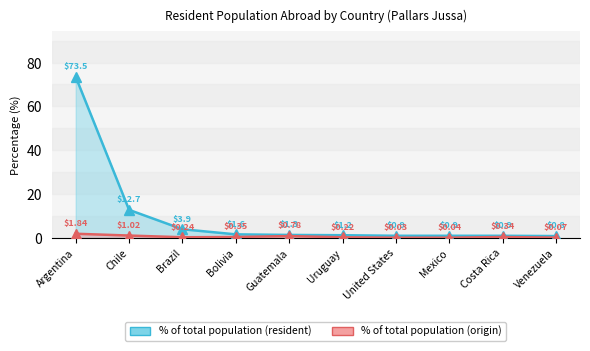

Where is the first local maximum for % of total population (origin)?

Guatemala